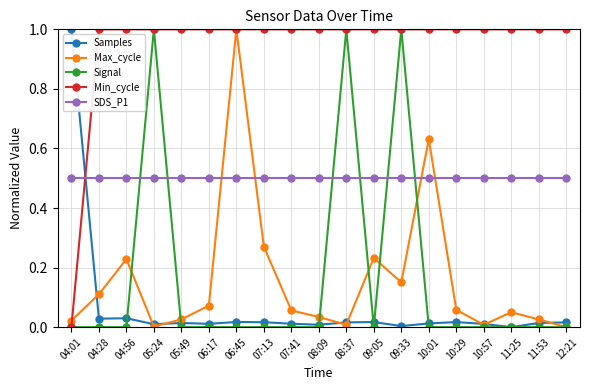

How many lines are shown in the chart?

5